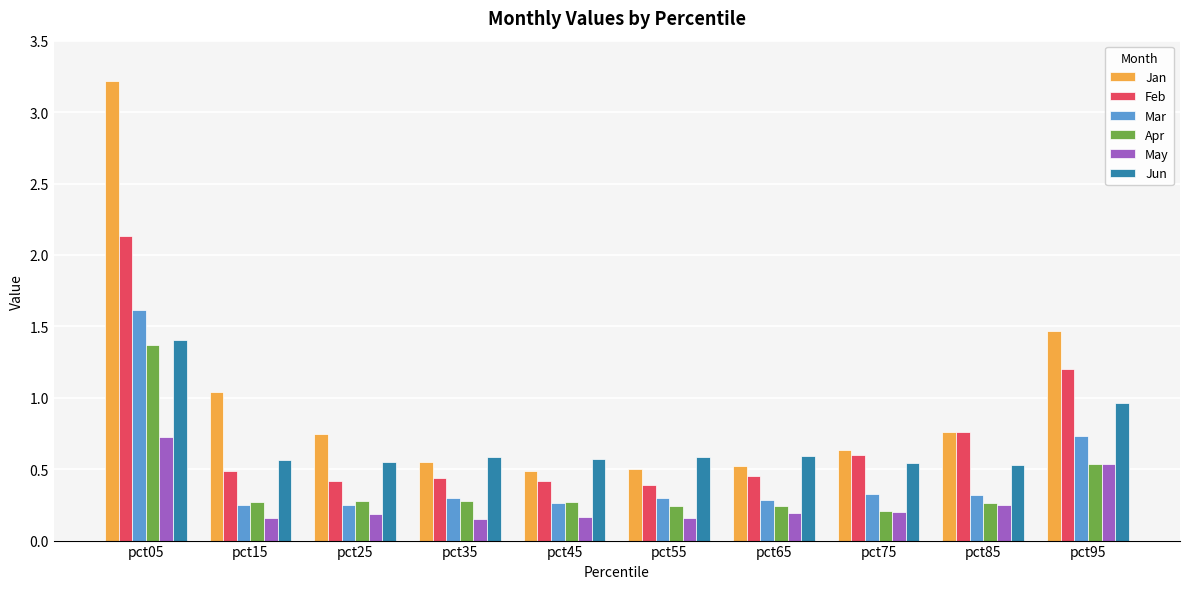

Which series has the widest spread of values?

Jan